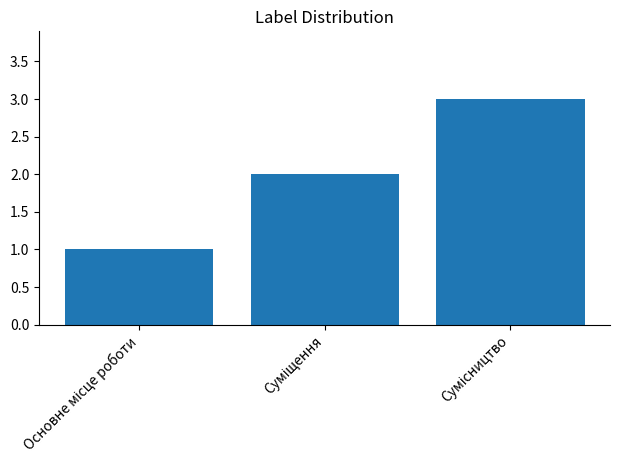

What is the maximum value shown in the chart?

3